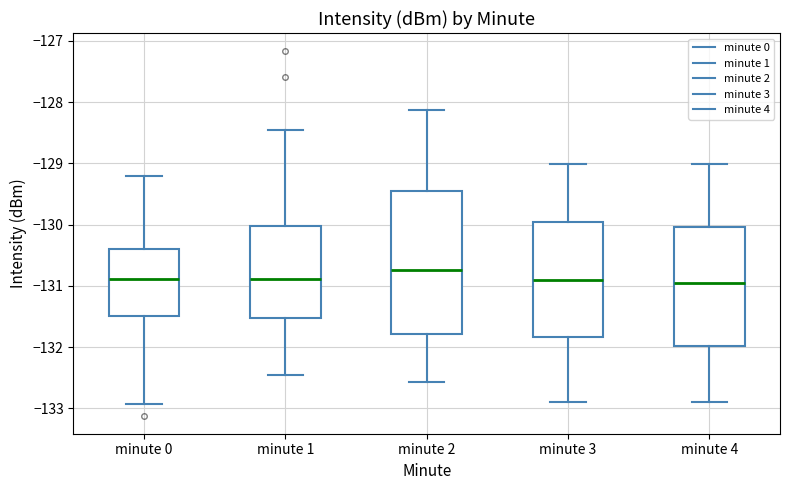

Reading left to right, read every box against the y-axis: the position of its median line, the range the box covers, and the ends of its whiskers. The values are not printed on the chart, so give them approximately, as read against the axis.

minute 0: median -130.9, box -131.5 to -130.4, whiskers -132.9 to -129.2
minute 1: median -130.9, box -131.5 to -130.0, whiskers -132.5 to -128.5
minute 2: median -130.7, box -131.8 to -129.5, whiskers -132.6 to -128.1
minute 3: median -130.9, box -131.8 to -130.0, whiskers -132.9 to -129.0
minute 4: median -131.0, box -132.0 to -130.0, whiskers -132.9 to -129.0